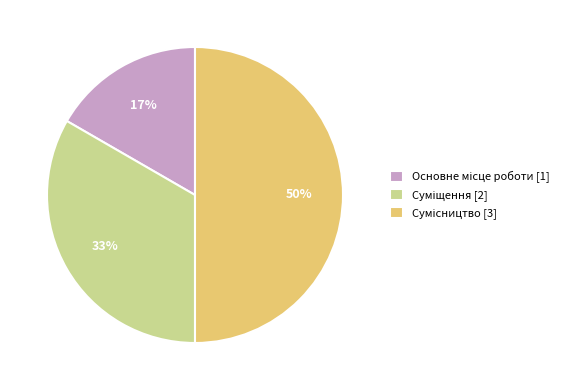

To the nearest percent, what is the average slice percentage?

33%